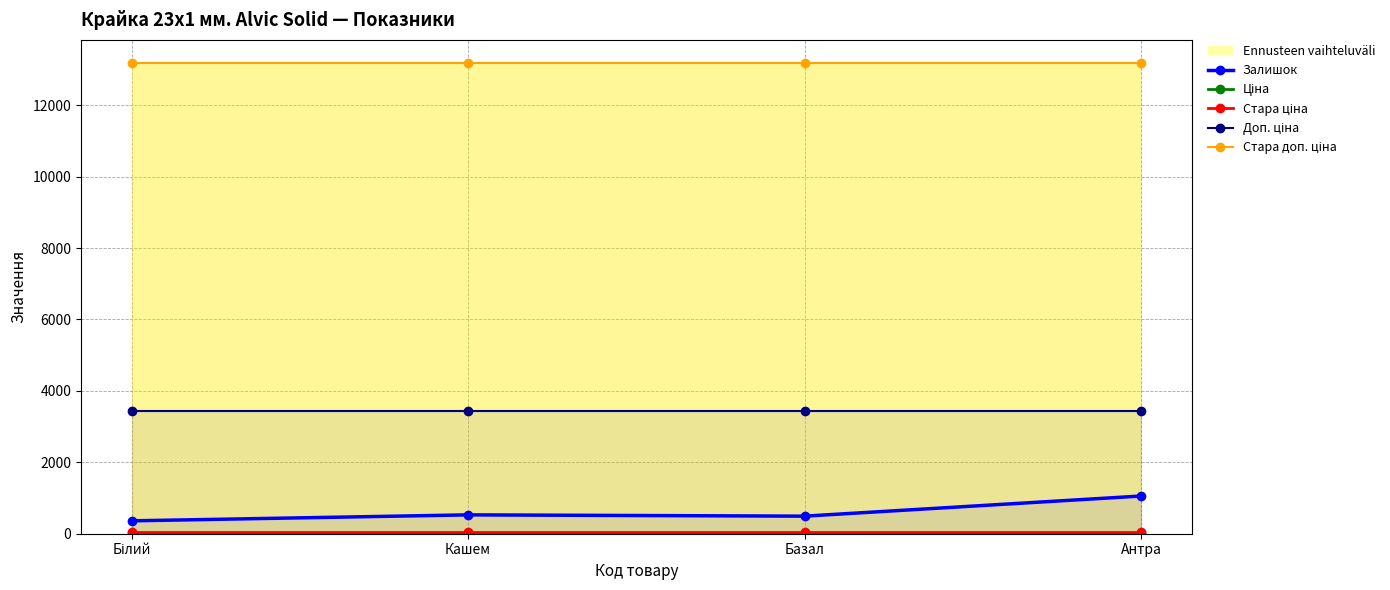

What are all the series names shown in the legend?

Залишок, Ціна, Стара ціна, Доп. ціна, Стара доп. ціна